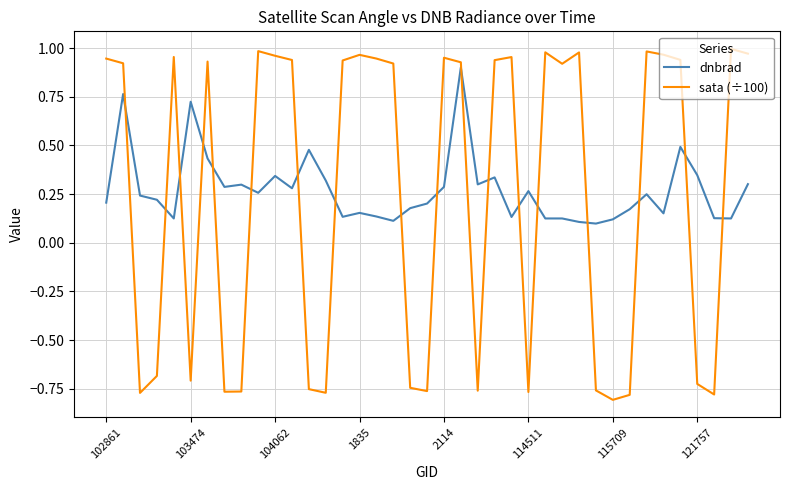

Rank the series by their maximum value, from lowest to highest.

dnbrad, sata (÷100)